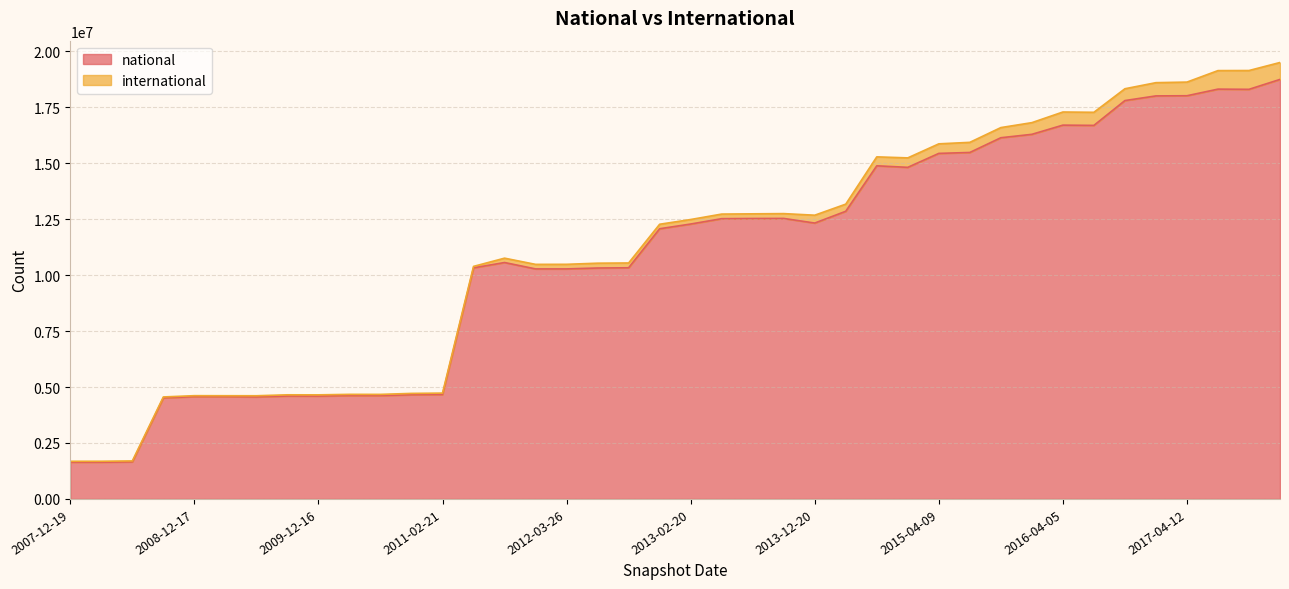

What is the label of the 40th point from the left?

2017-12-22